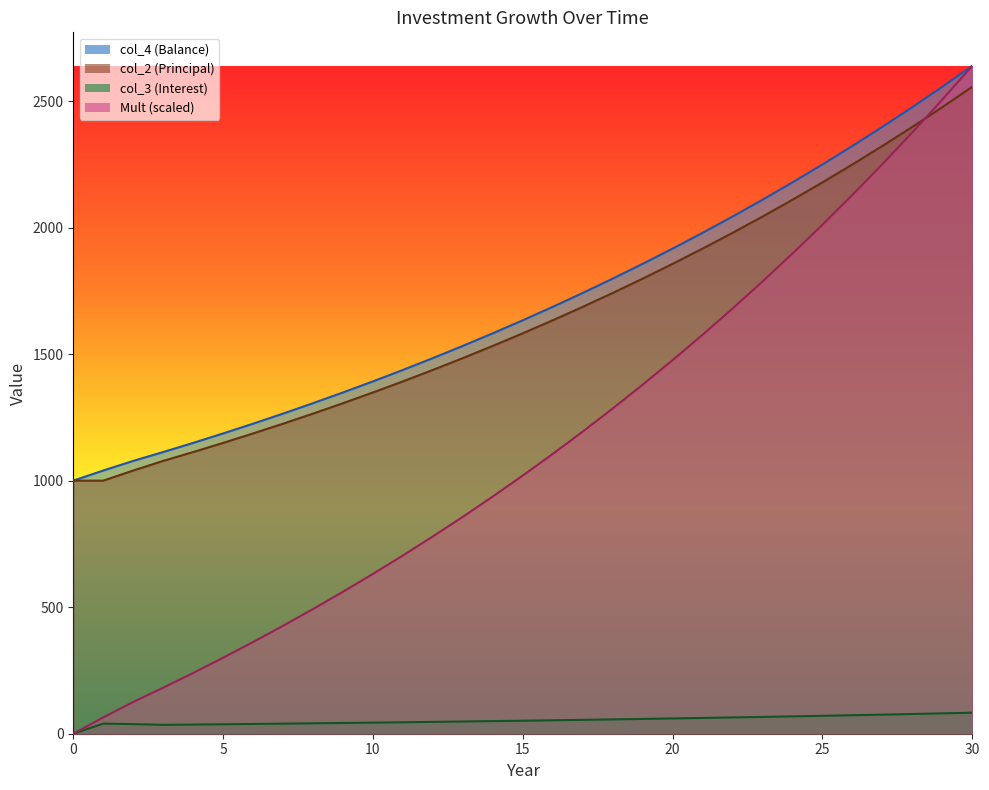

What is the sum of the col_4 values at 24 and 22?

4222.3